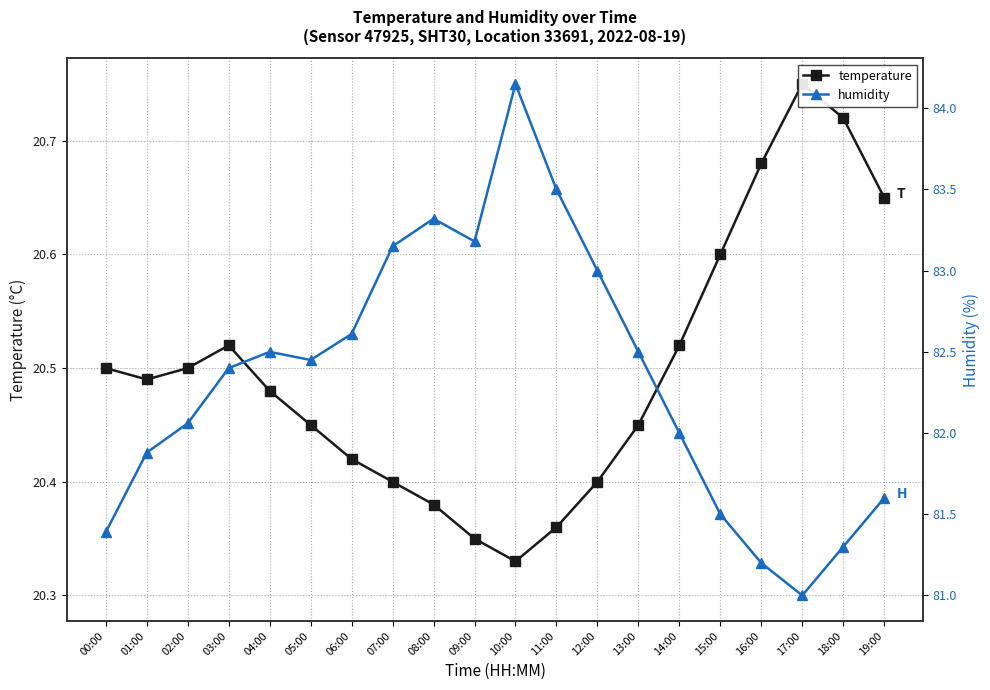

What is the difference between the highest and lowest values at 19:00?

60.9